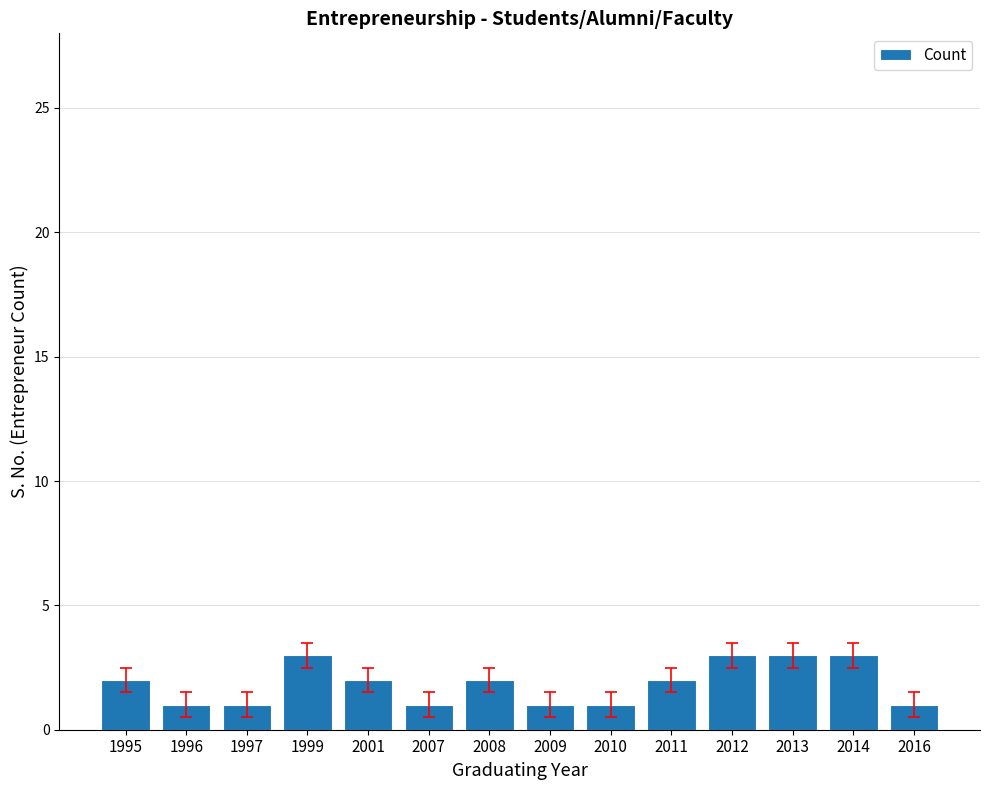

What is the change in value from 2001 to 2013?

+1